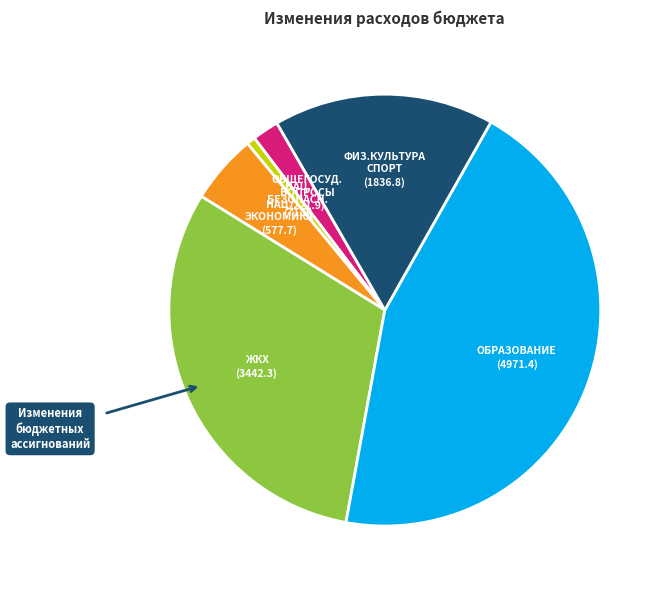

Is there any slice that represents more than half of the pie?

No